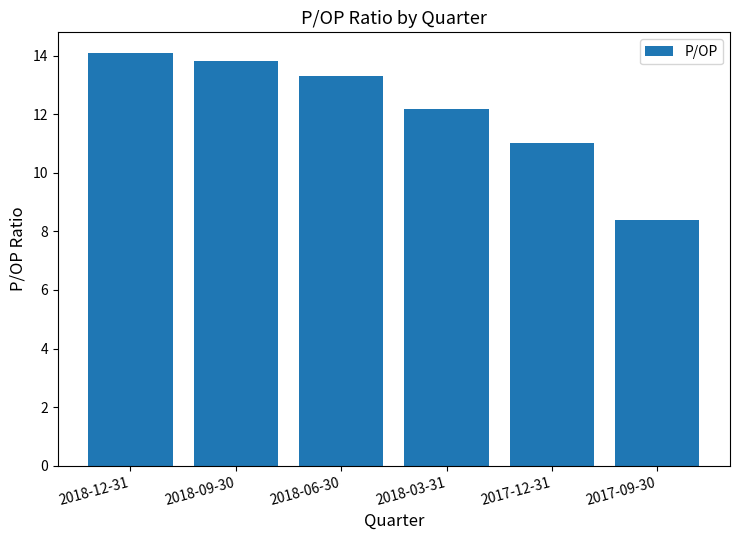

What is the difference between the values at 2018-06-30 and 2017-09-30?

4.9